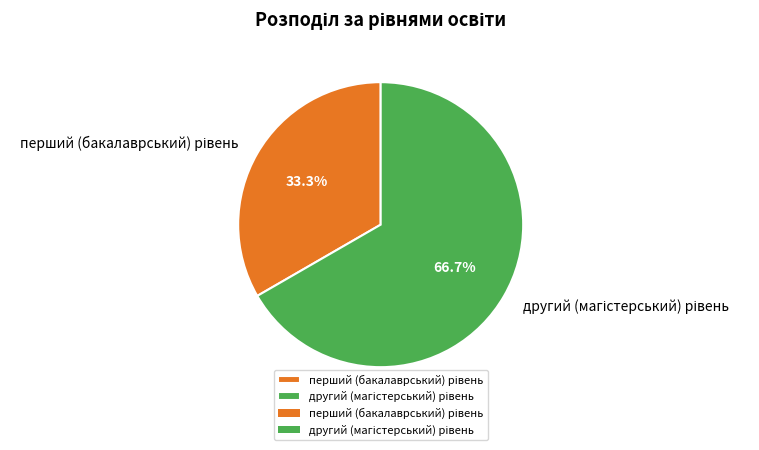

Is there any slice that represents more than half of the pie?

Yes